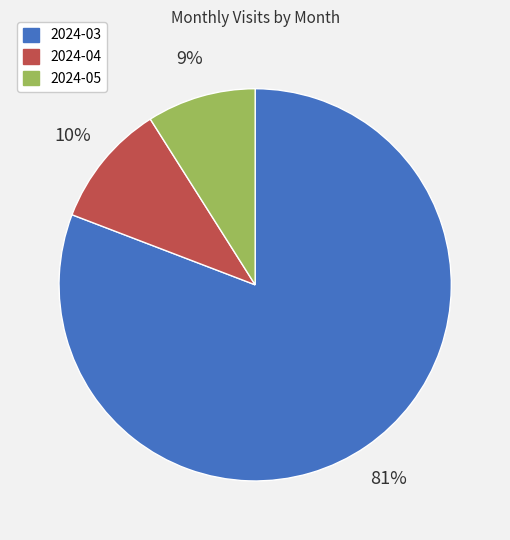

Which slice is the largest?

2024-03